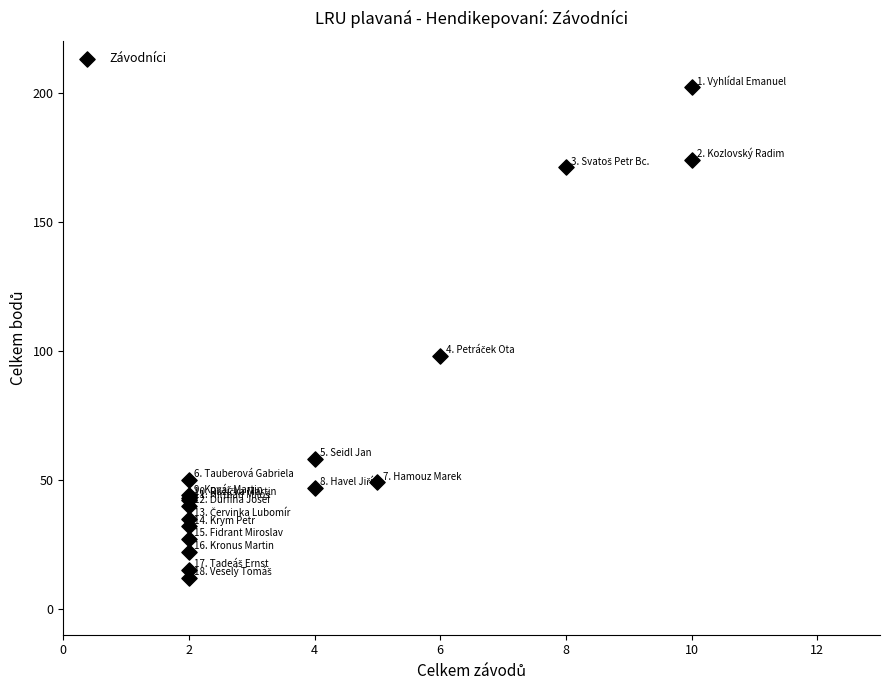

What Y value in the scatter plot is closest to 107?

98